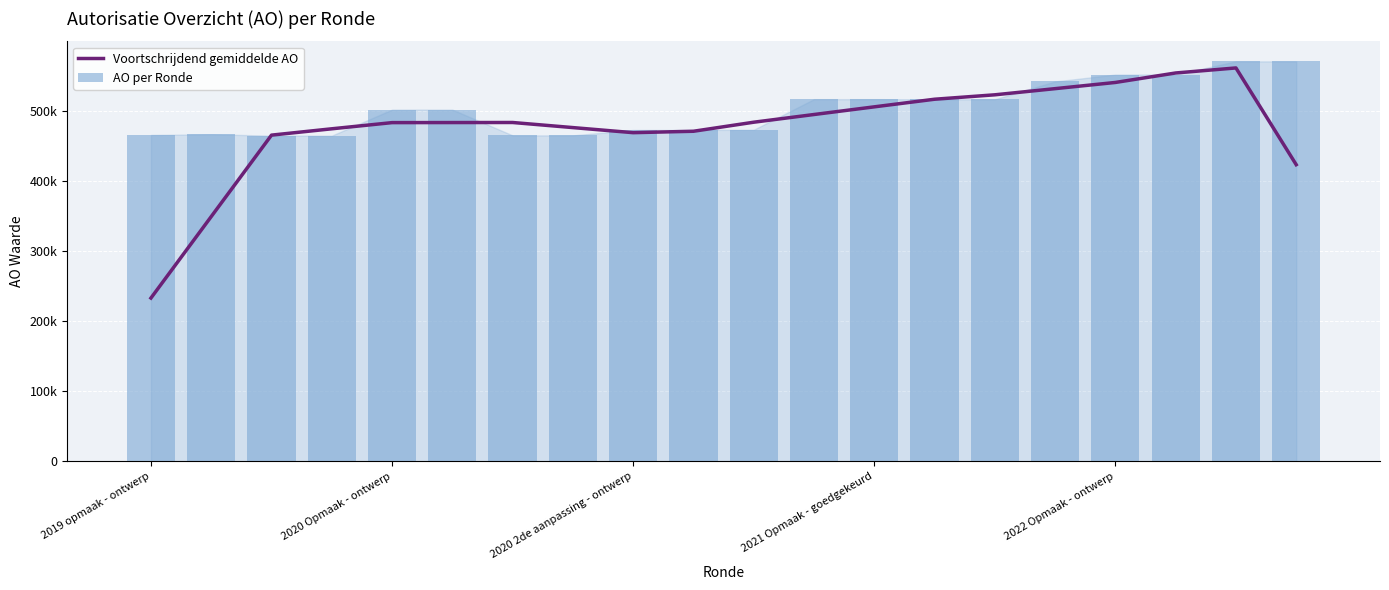

What is the label of the 2nd bar from the right?

18